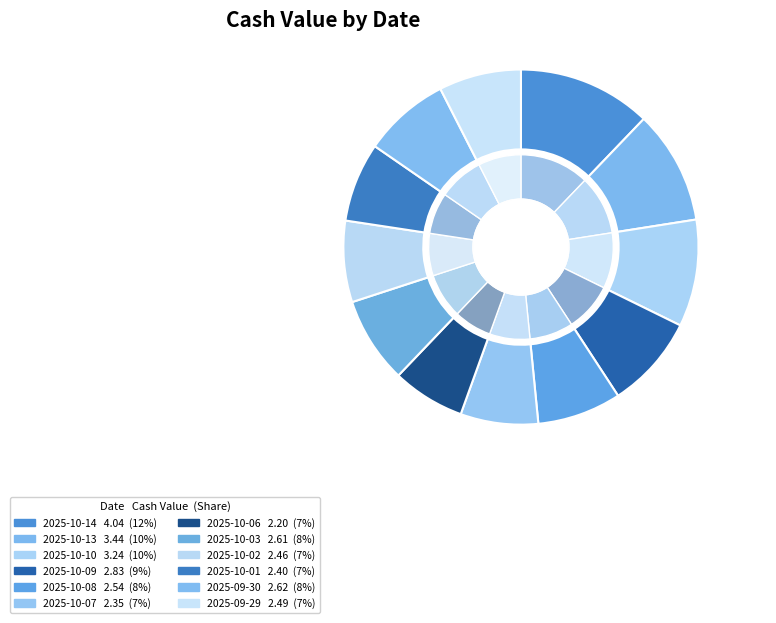

Does 2025-10-10 account for over 50% of the chart?

No